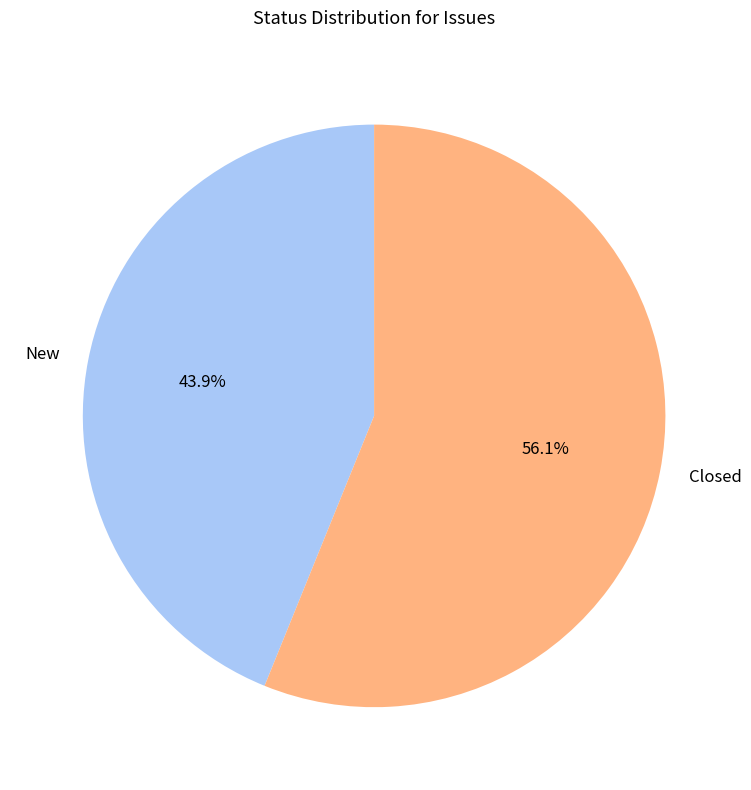

To the nearest percent, what is the combined percentage of Closed and New?

100%